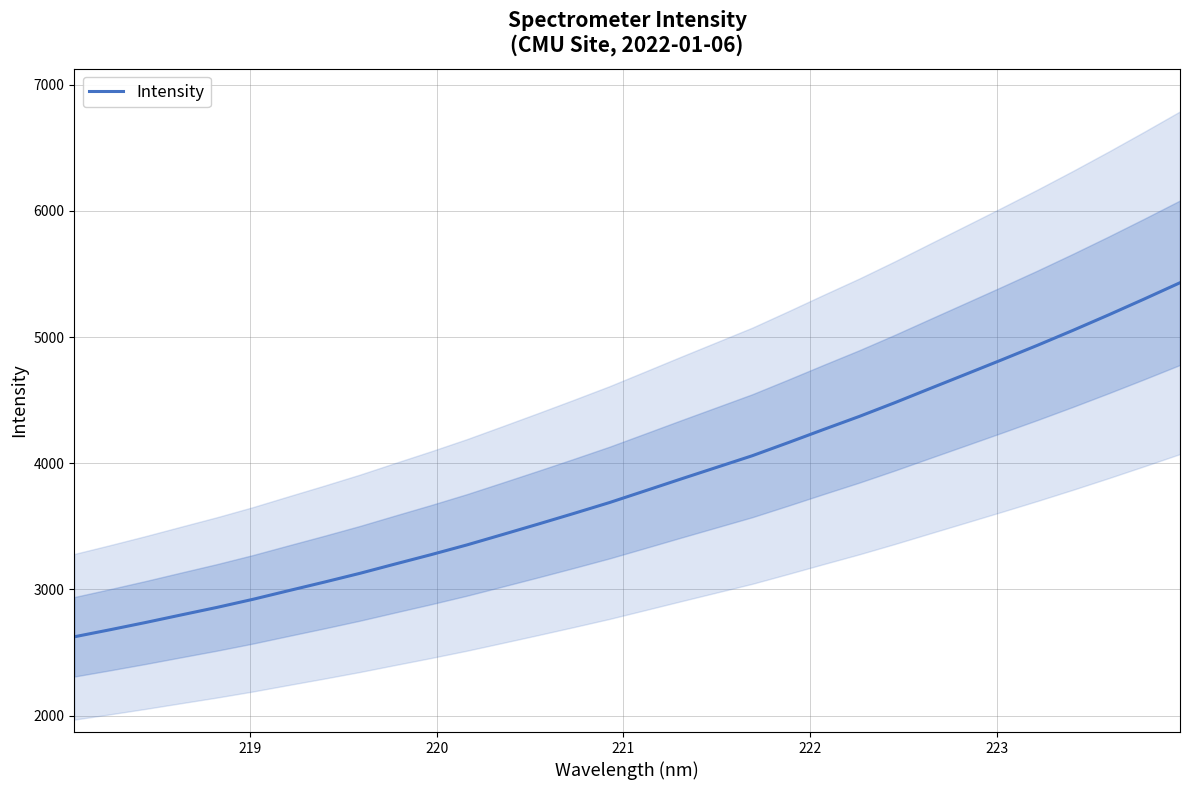

What is the difference between the maximum and second lowest values?

2749.8